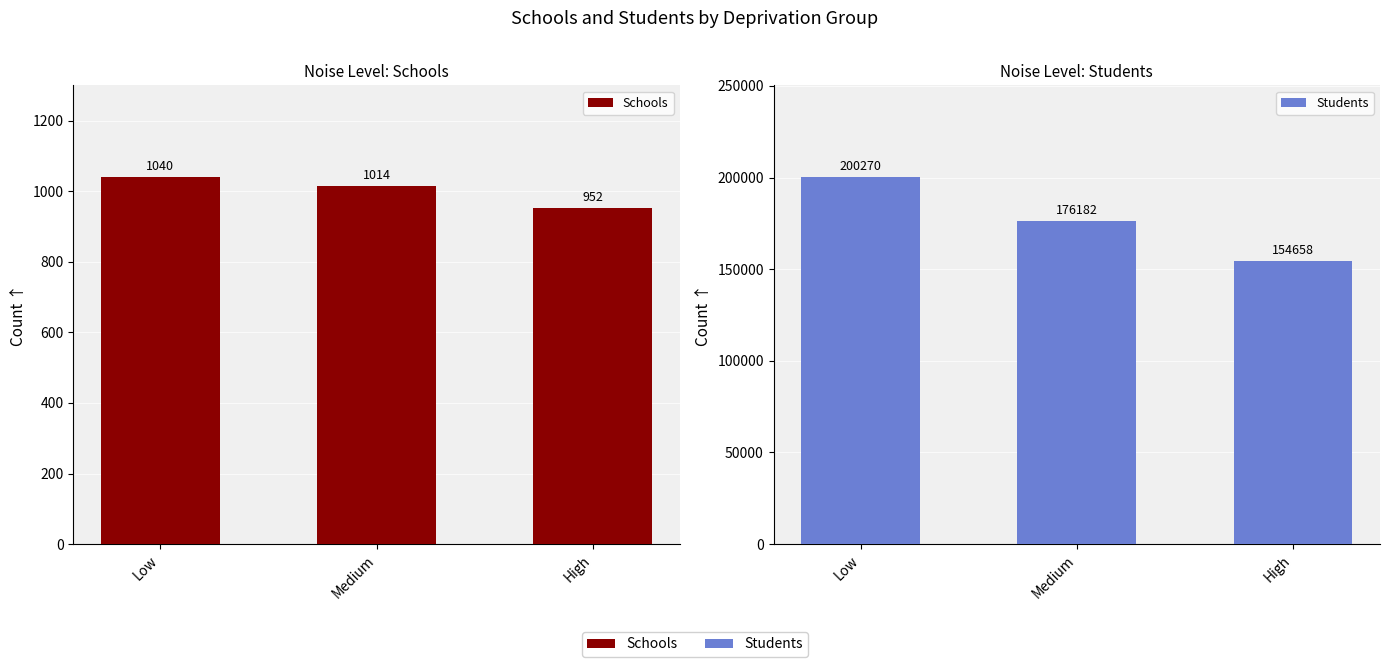

What is the total value across all series at Low?

201310